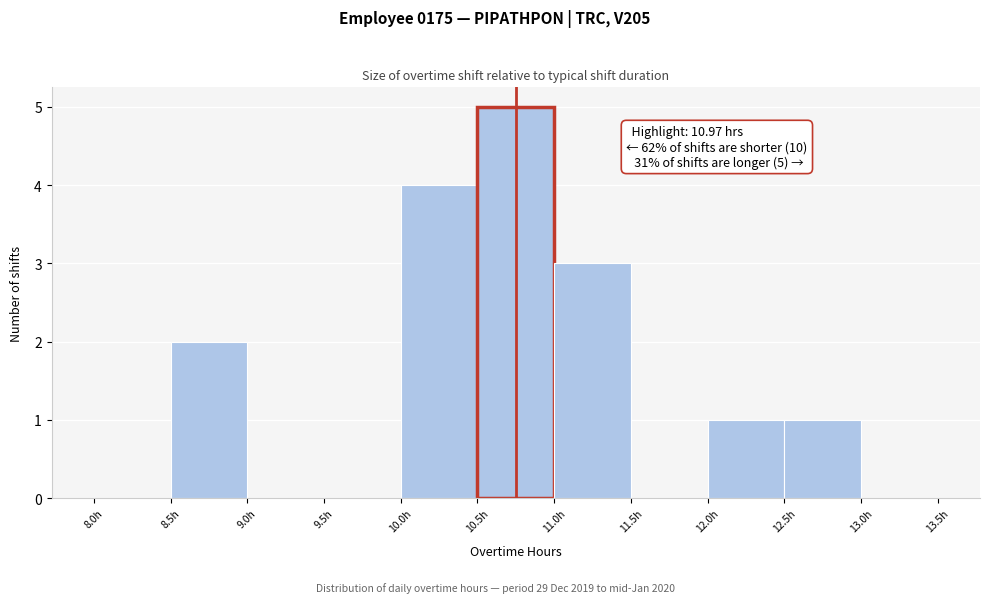

Over which range of the x-axis is the bar tallest?

10.5 to 11.0